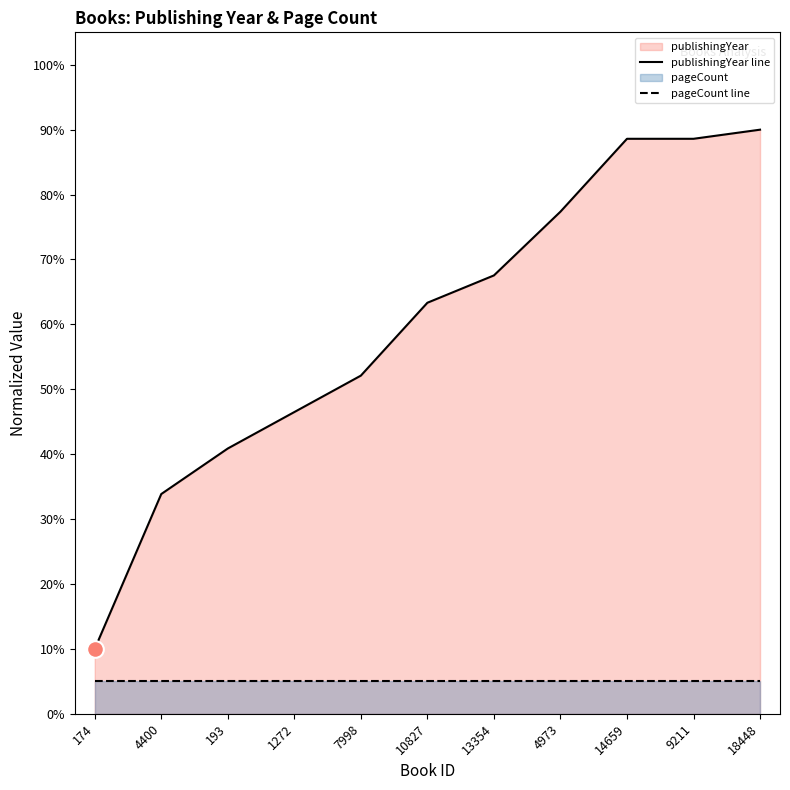

Rank the series at 10827 from highest to lowest value.

publishingYear line, pageCount line